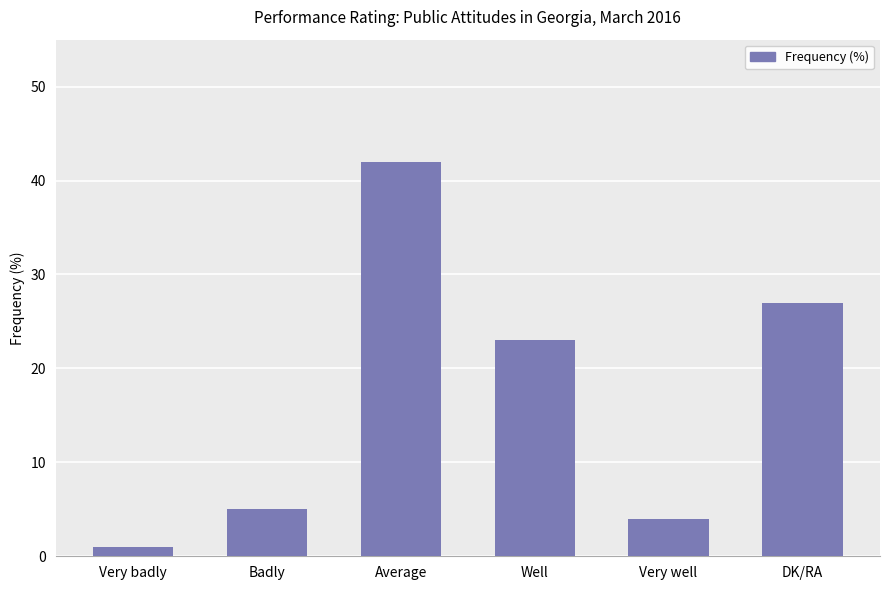

What is the change in value from Very badly to Average?

+41